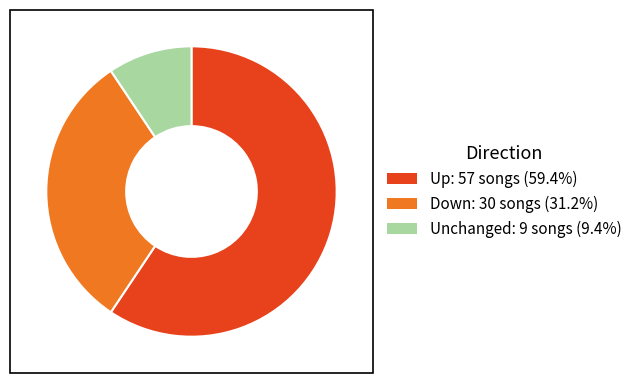

Does any single category account for the majority?

Yes